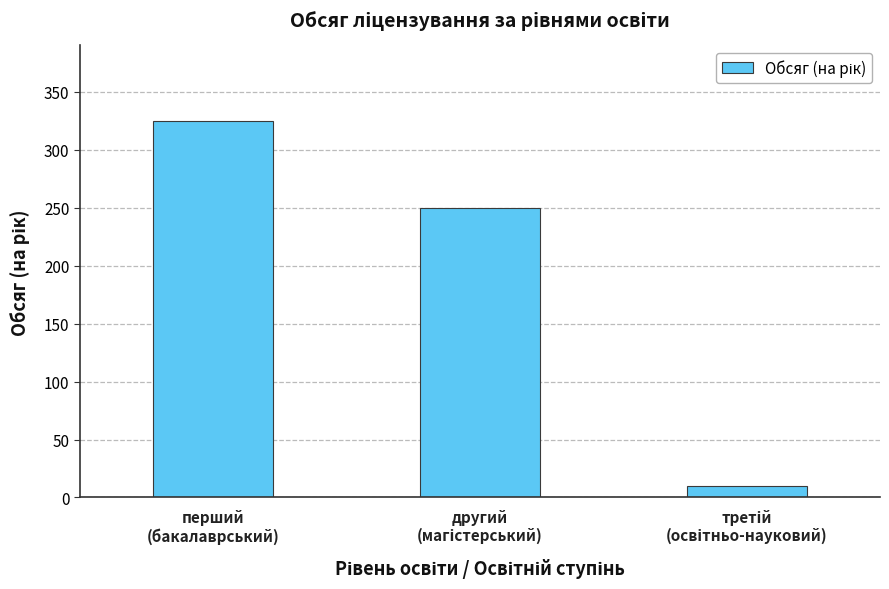

Reading left to right, extract all data points from this chart.

325	250	10